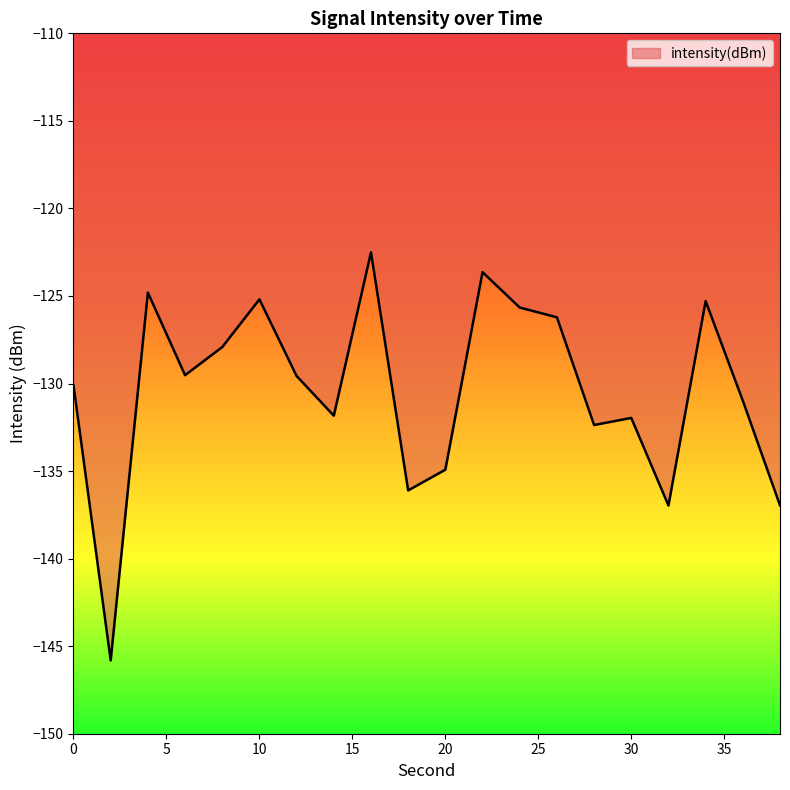

What is the smallest value displayed?

-145.8